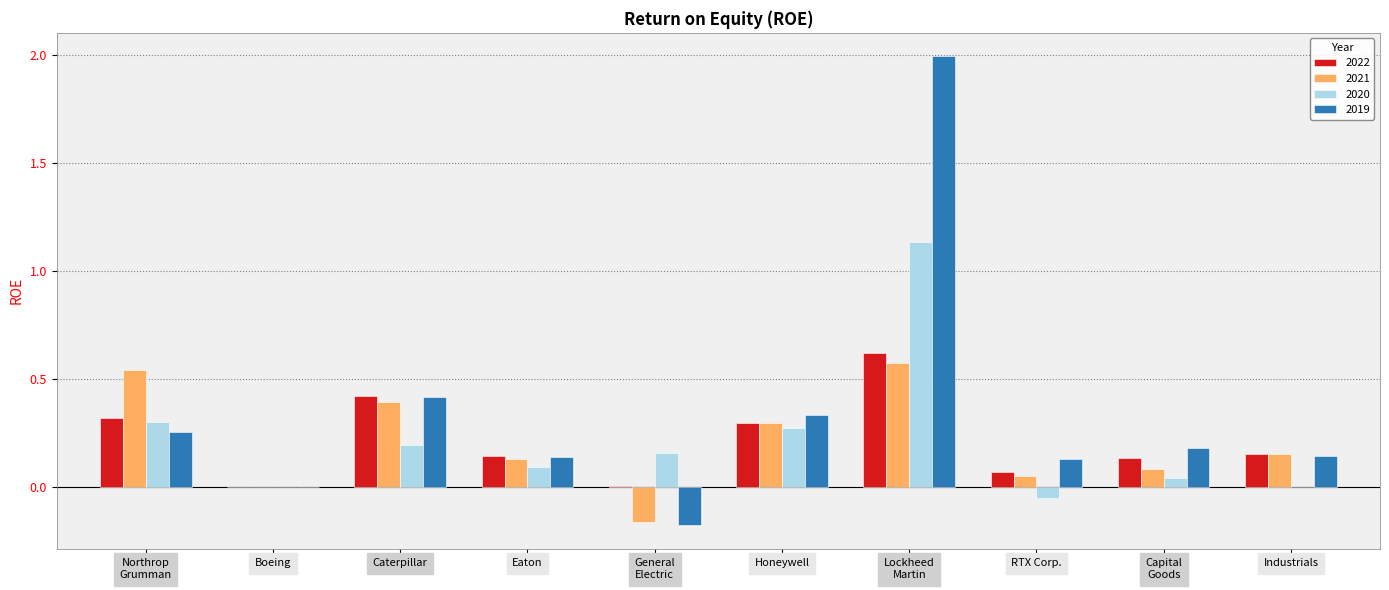

What is the highest value of the 2019 series?

2.0